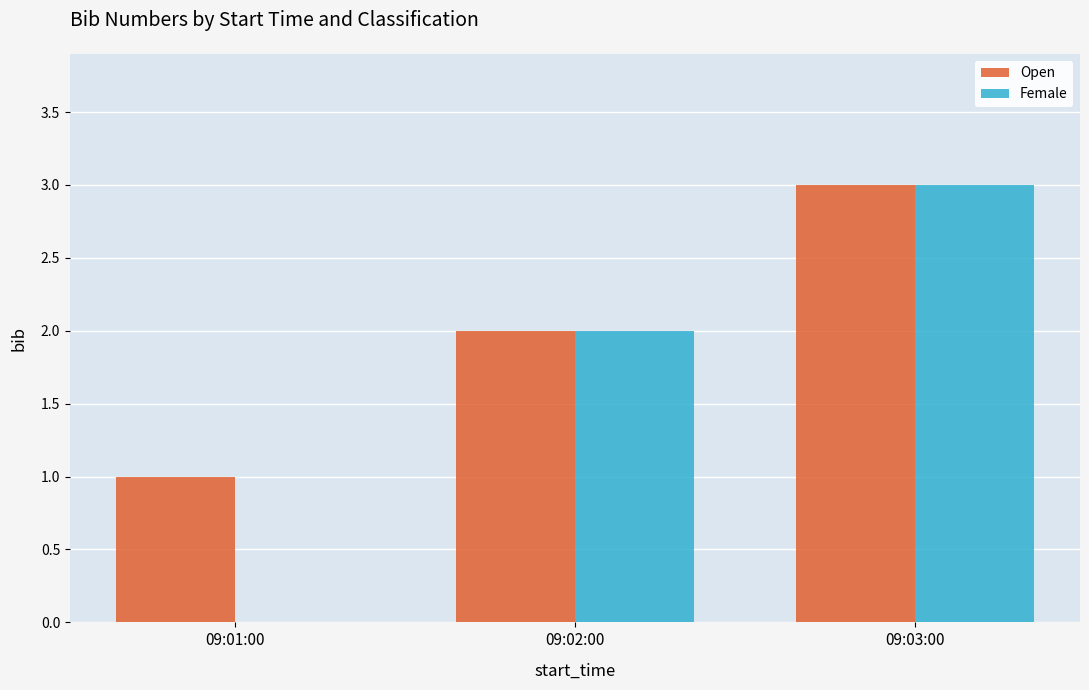

How many groups of bars are there?

3